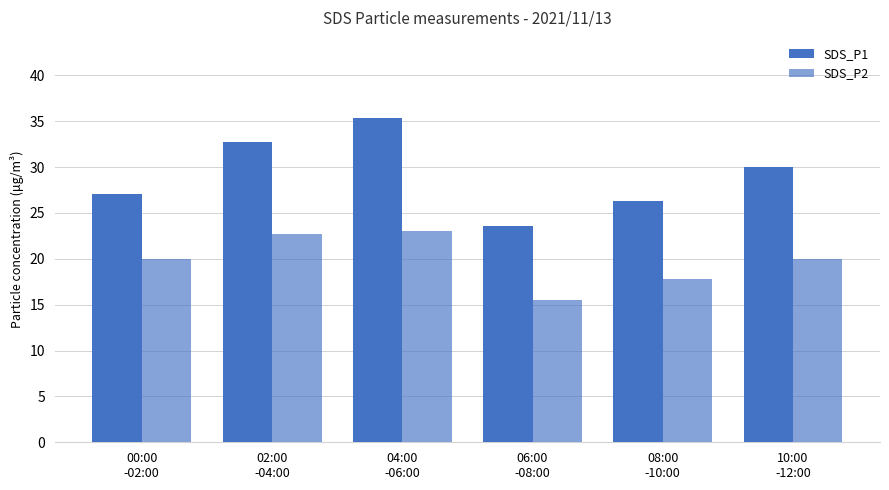

What value does the SDS_P2 series have at 10:00
-12:00?

19.9